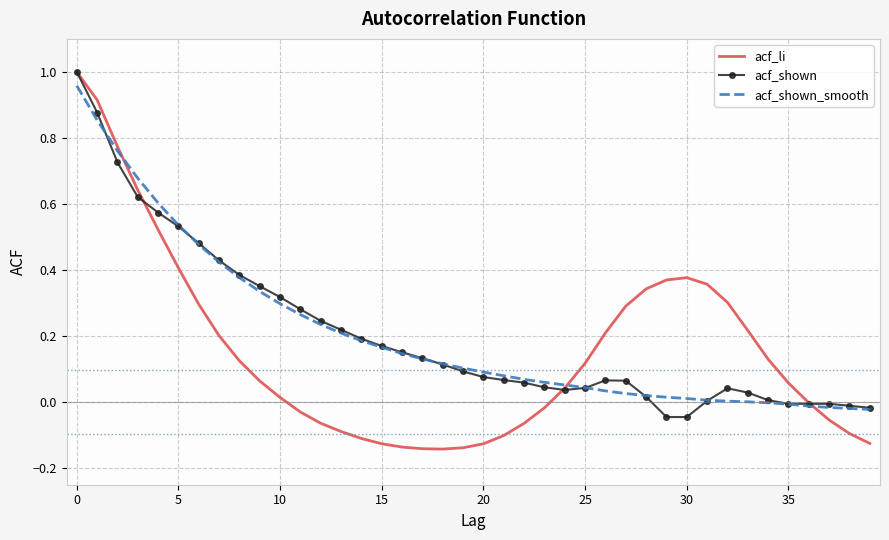

Which series has the largest range (max minus min)?

acf_li